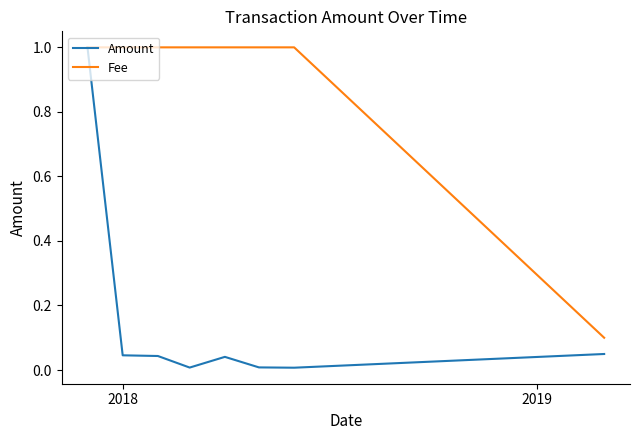

Which series has the widest spread of values?

Amount